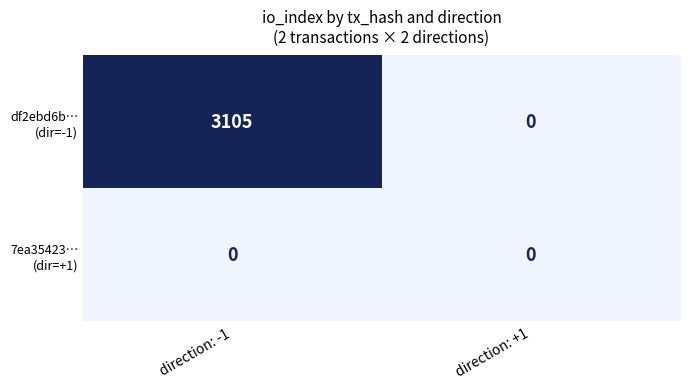

How many data points does each series have?

2